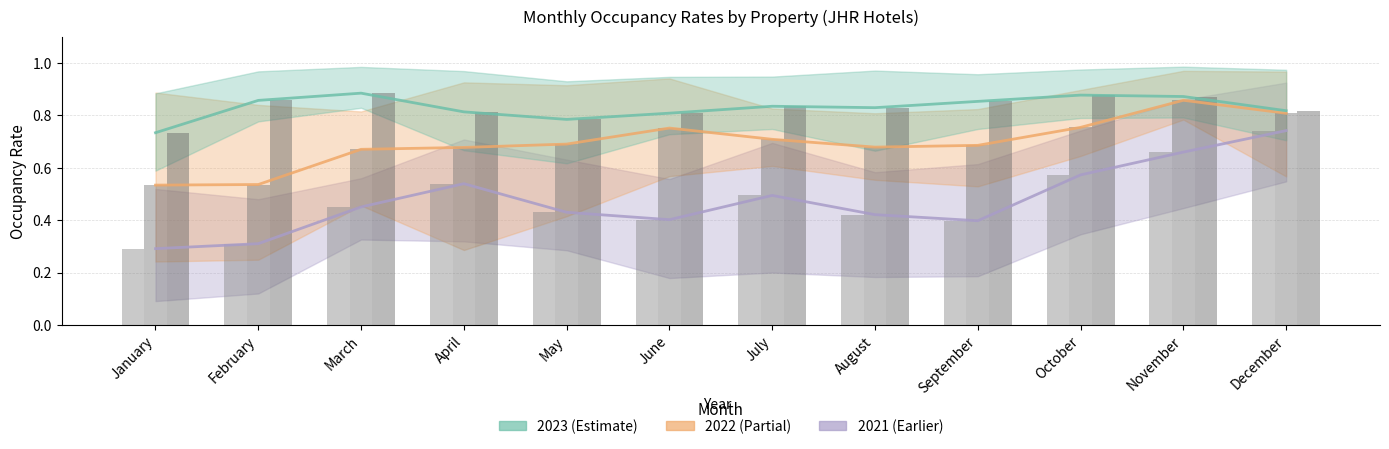

Reading left to right, list all the values displayed in this chart.

2021 Mean: 0.3	0.3	0.5	0.5	0.4	0.4	0.5	0.4	0.4	0.6	0.7	0.7
2022 Mean: 0.5	0.5	0.7	0.7	0.7	0.8	0.7	0.7	0.7	0.8	0.9	0.8
2023 Mean: 0.7	0.9	0.9	0.8	0.8	0.8	0.8	0.8	0.9	0.9	0.9	0.8
2021 Avg: 0.3	0.3	0.5	0.5	0.4	0.4	0.5	0.4	0.4	0.6	0.7	0.7
2022 Avg: 0.5	0.5	0.7	0.7	0.7	0.8	0.7	0.7	0.7	0.8	0.9	0.8
2023 Avg: 0.7	0.9	0.9	0.8	0.8	0.8	0.8	0.8	0.9	0.9	0.9	0.8